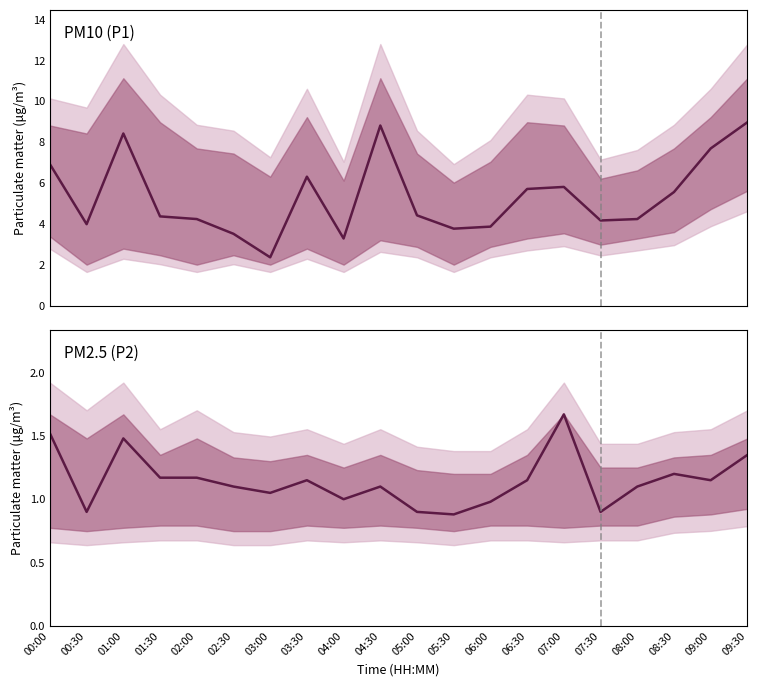

What are all the series names shown in the legend?

P1, P2